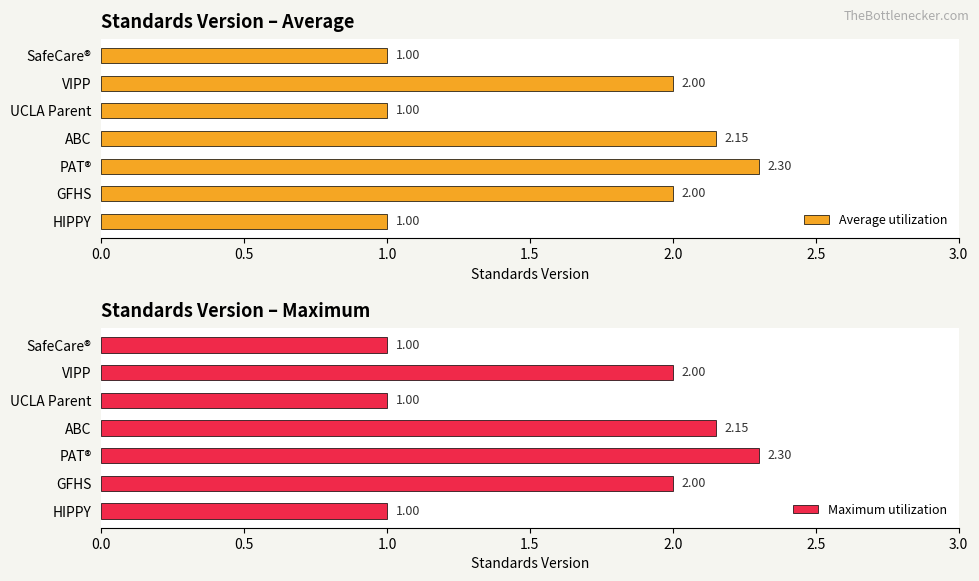

Reading left to right, extract all data points from this chart.

Average utilization: 1.0	2.0	2.3	2.1	1.0	2.0	1.0
Maximum utilization: 1.0	2.0	2.3	2.1	1.0	2.0	1.0